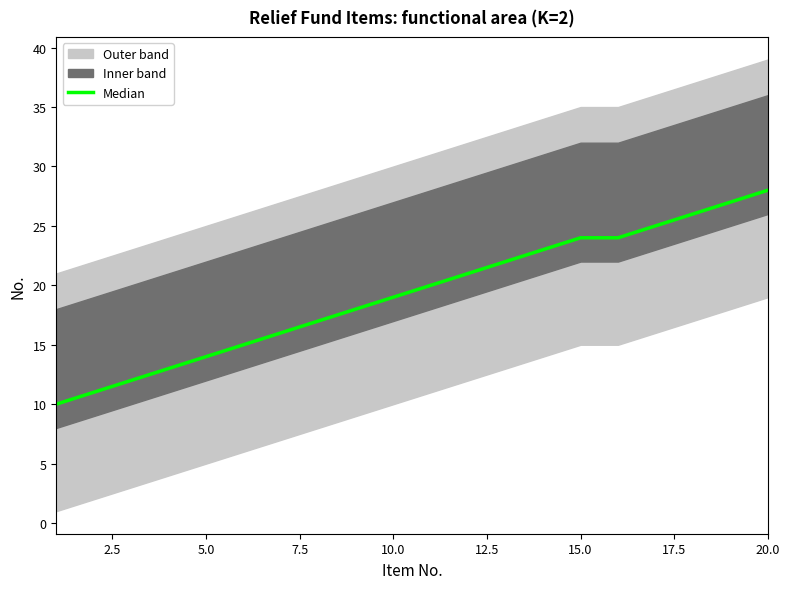

What is the maximum value shown in the chart?

28